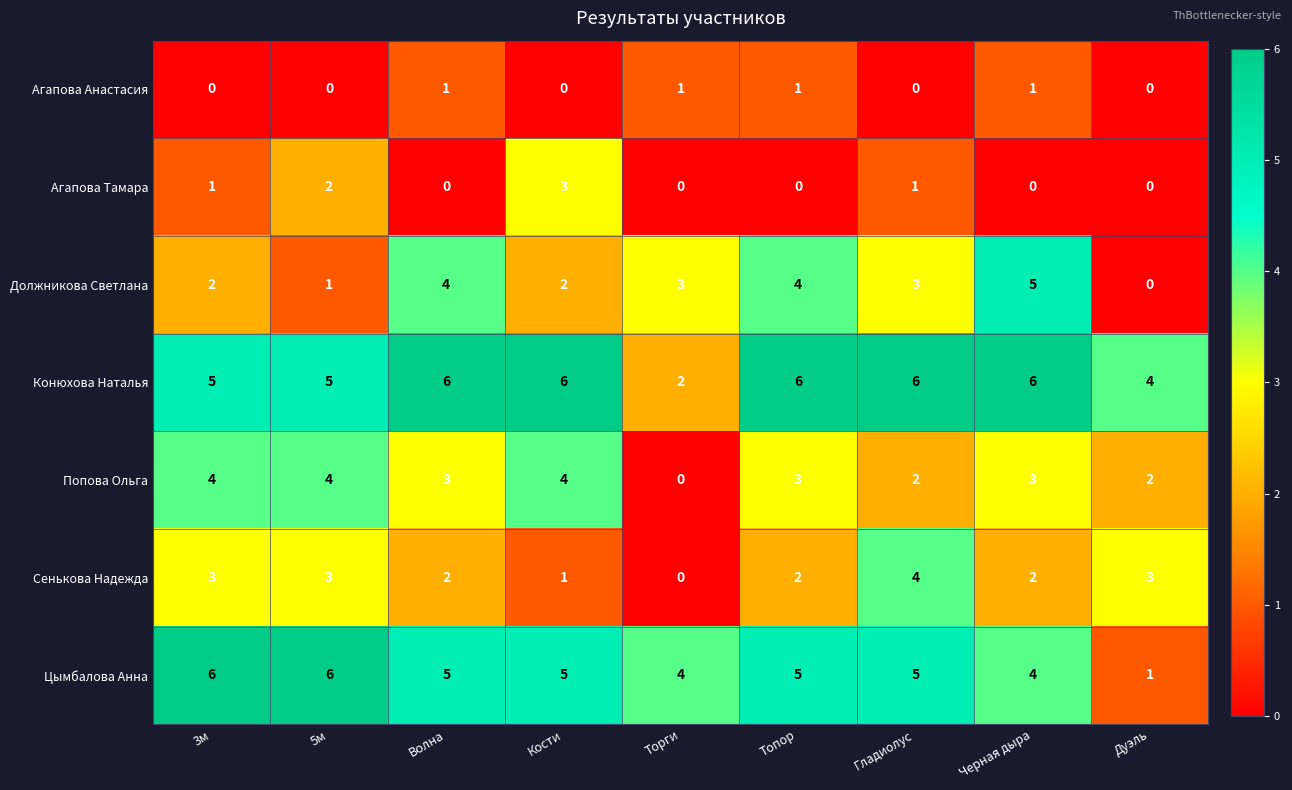

Which series has the largest total across all categories?

Конюхова Наталья